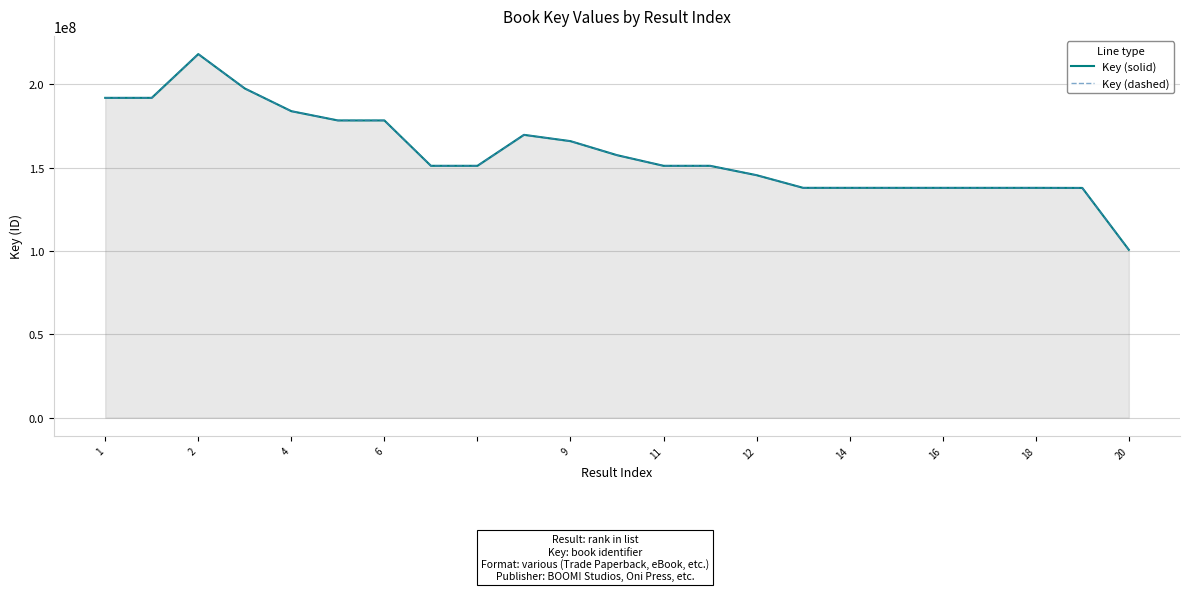

Which series changed the most between 11 and 16?

Key (solid)